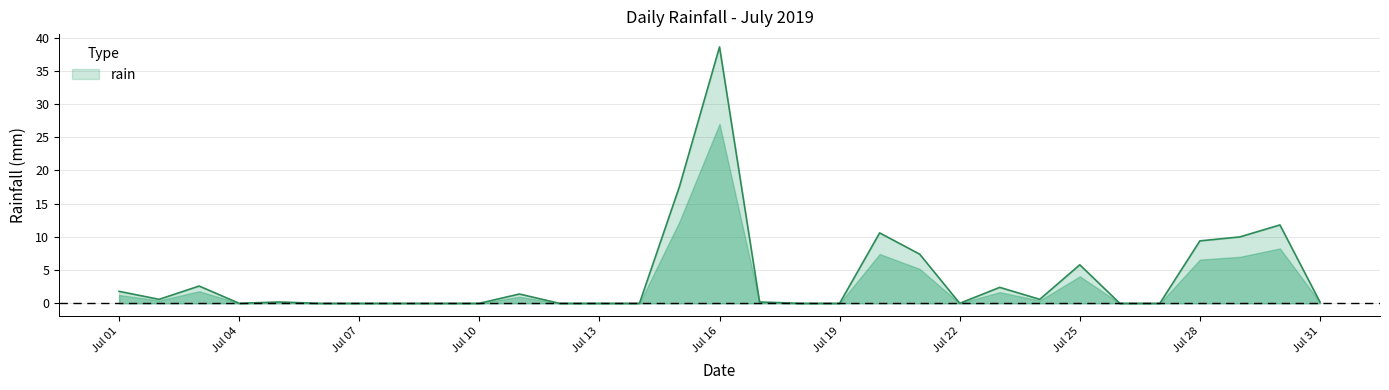

What is the difference between the maximum and minimum values?

38.6